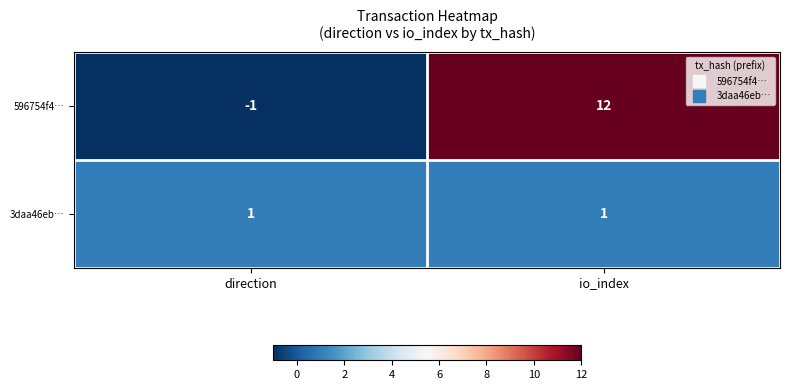

At which category is the sum across all series the highest?

io_index